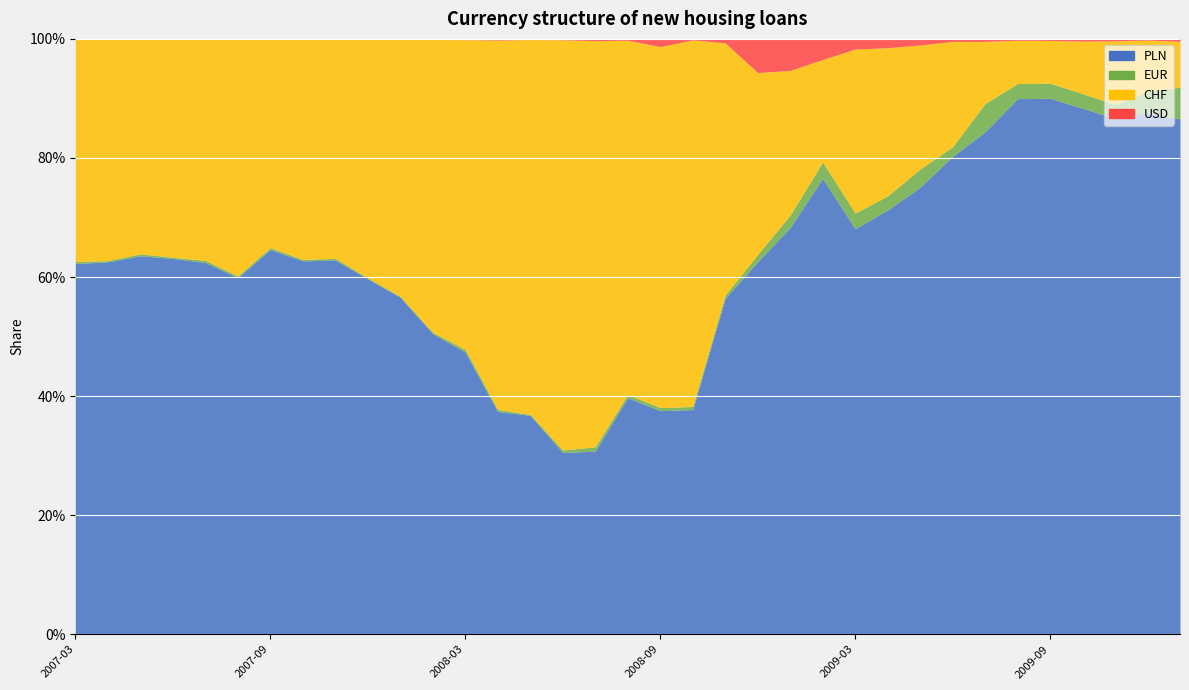

Which series changed the most between 2008-10 and 2009-07?

CHF